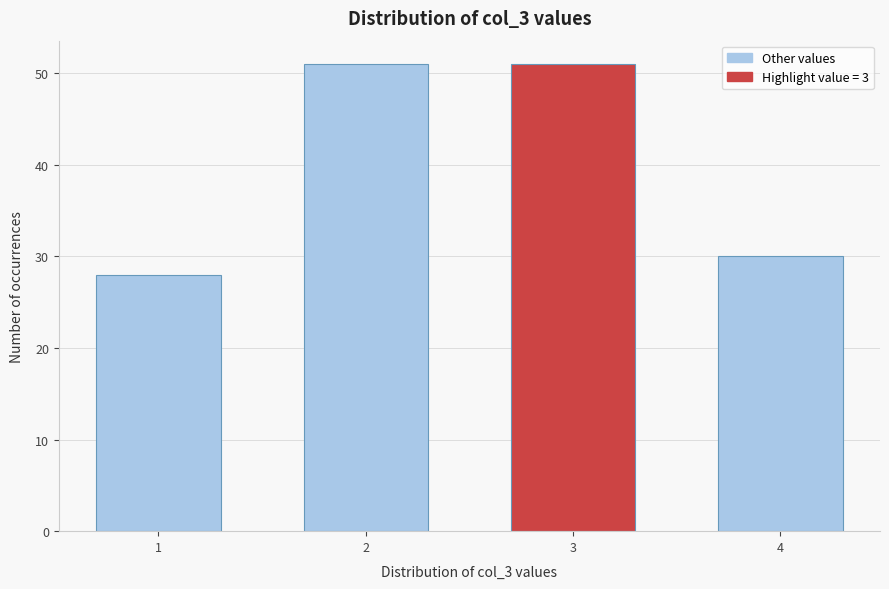

Reading right to left, transcribe all the data shown in this chart.

4=30	3=51	2=51	1=28